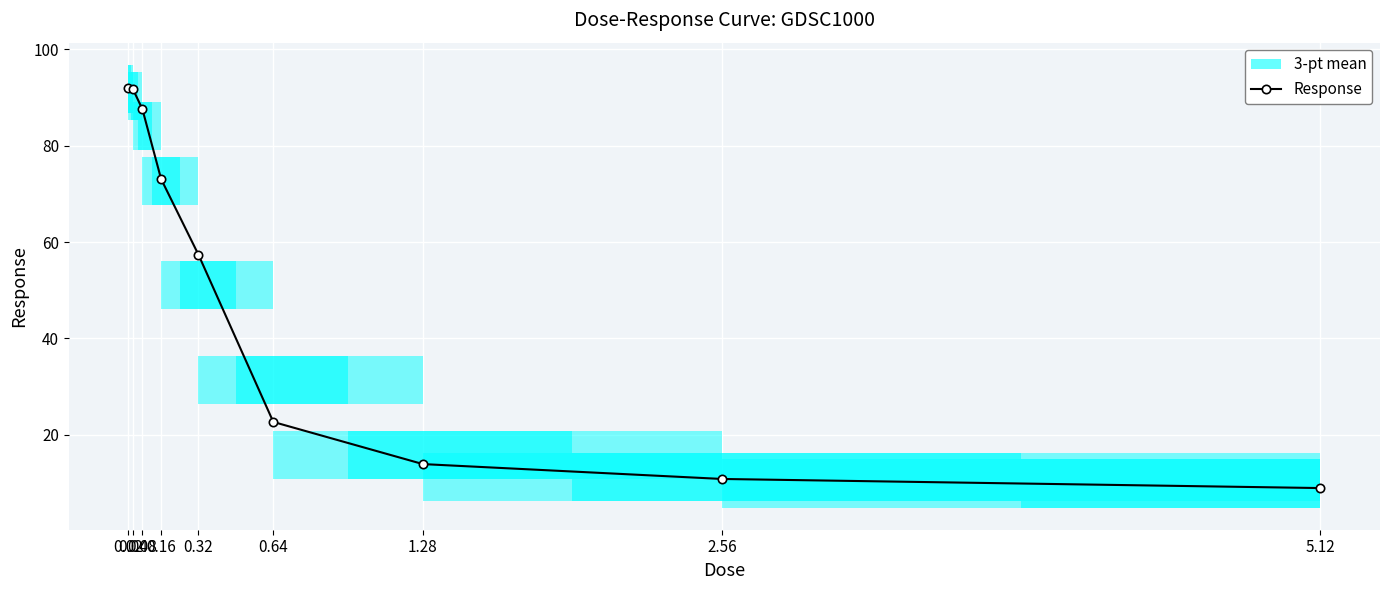

The chart shows a value of 87.6 at 0.08. True or false?

True